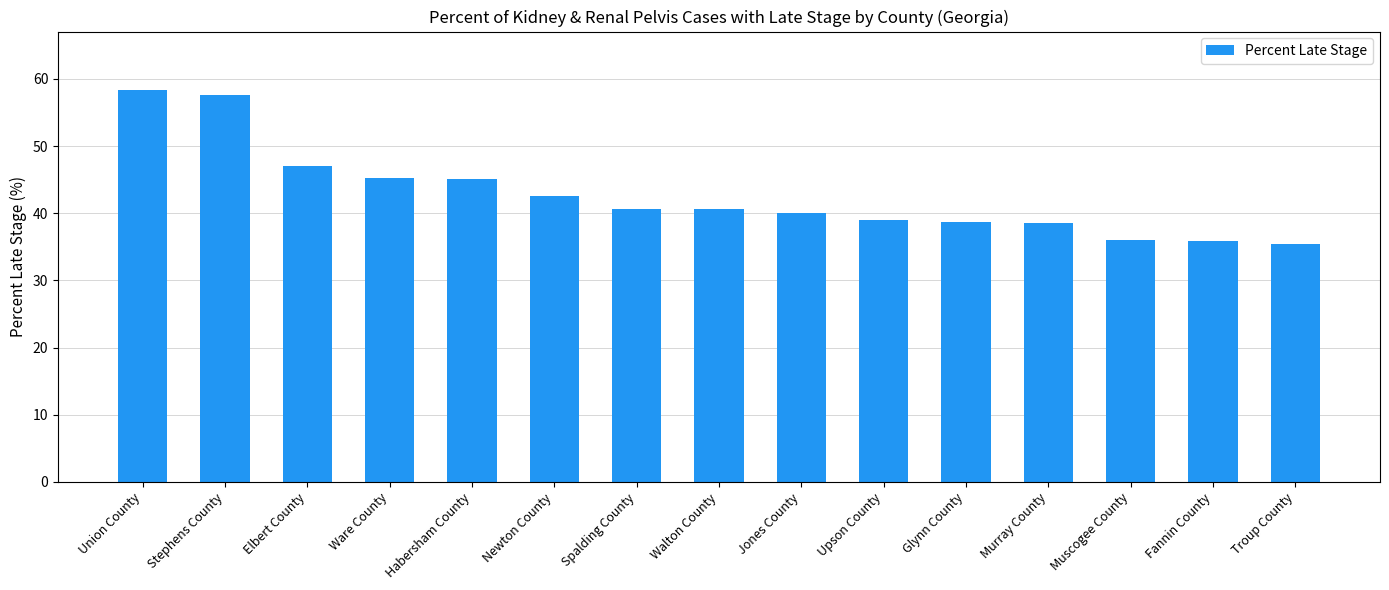

Which category has the highest value across all series?

Union County